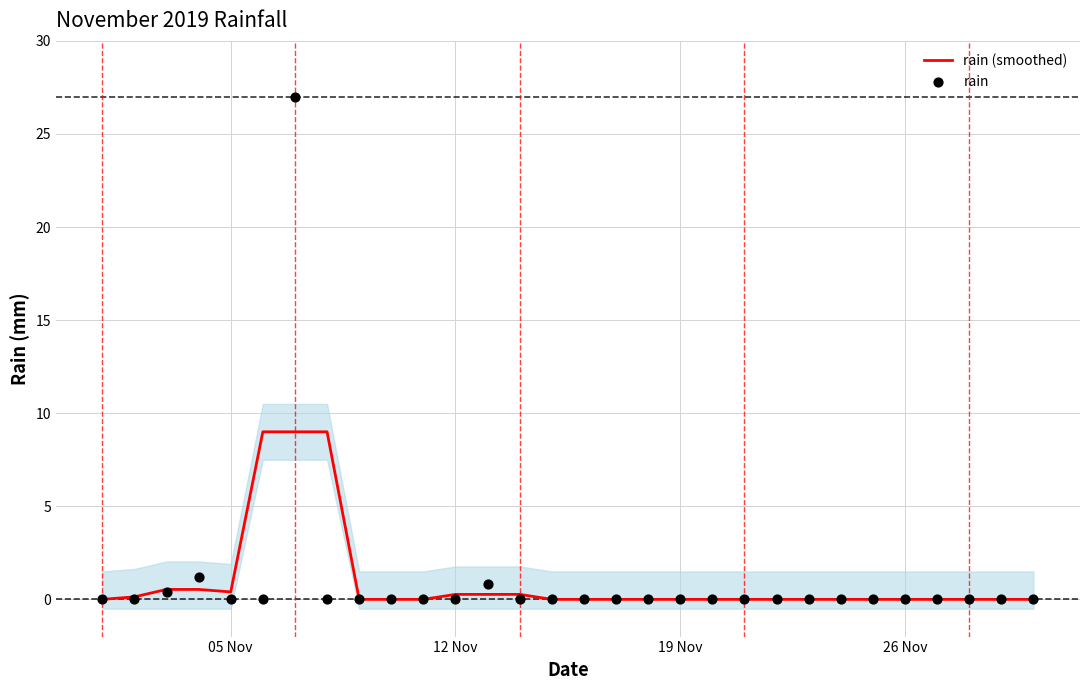

What is the highest value of the rain (smoothed) series?

9.0